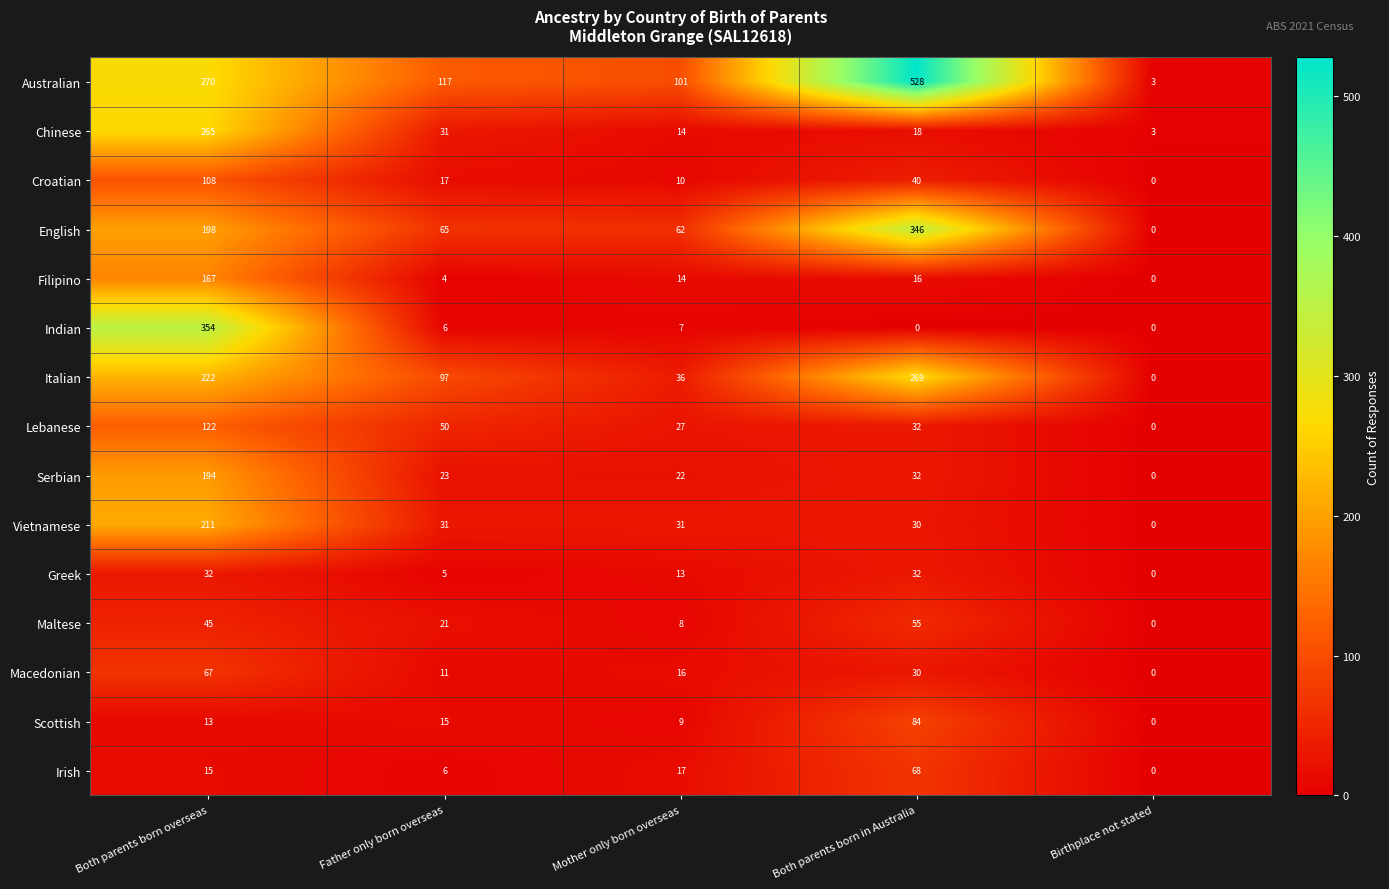

What is the difference between the Irish values at Birthplace not stated and Mother only born overseas?

17